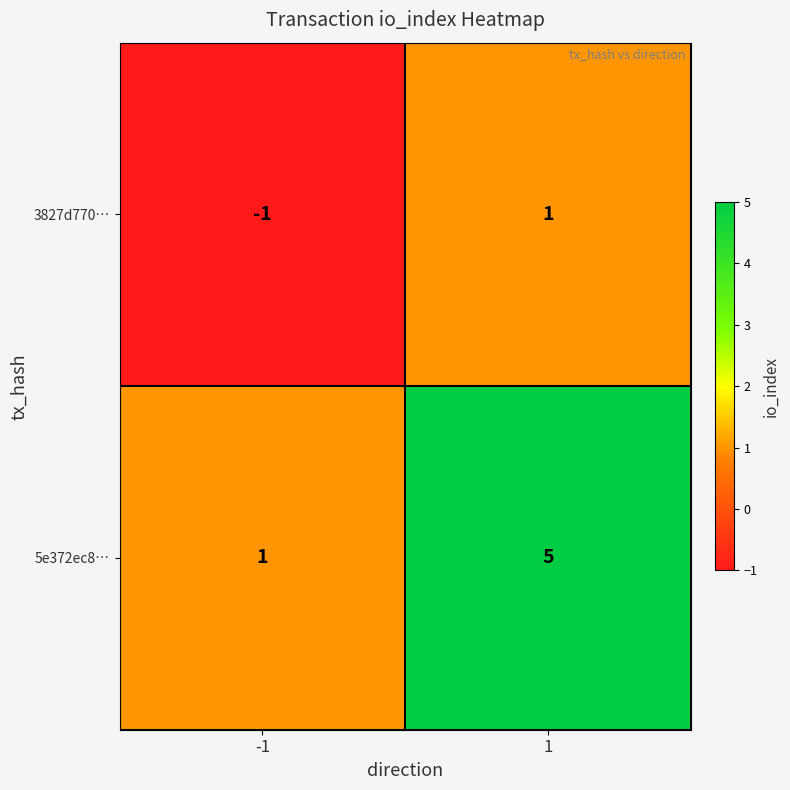

The 3827d770… series shows 1 at 1. True or false?

True